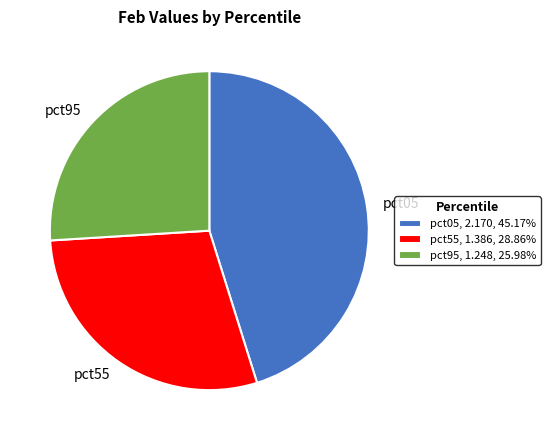

Approximately how many times larger is the value at pct95, 1.248, 25.98% compared to pct05, 2.170, 45.17%?

0.6